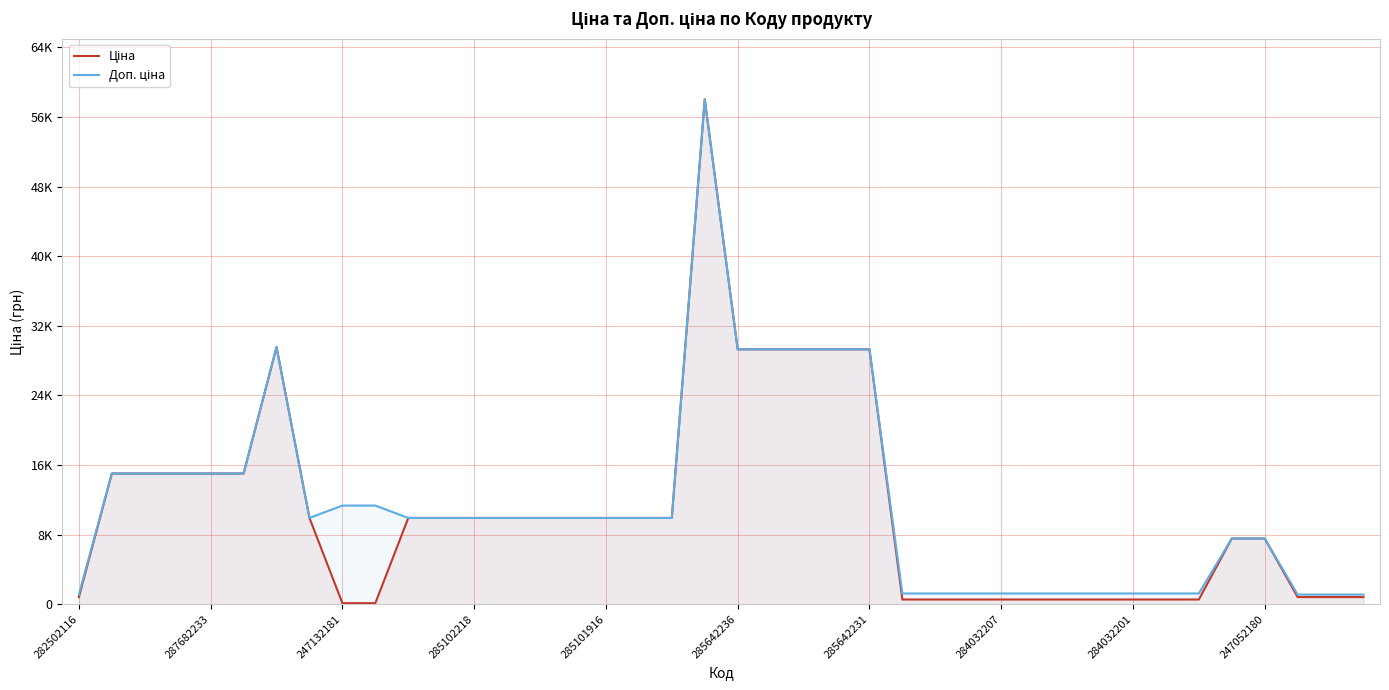

What is the difference between the Доп. ціна values at 31 and 284032201?

10106.8